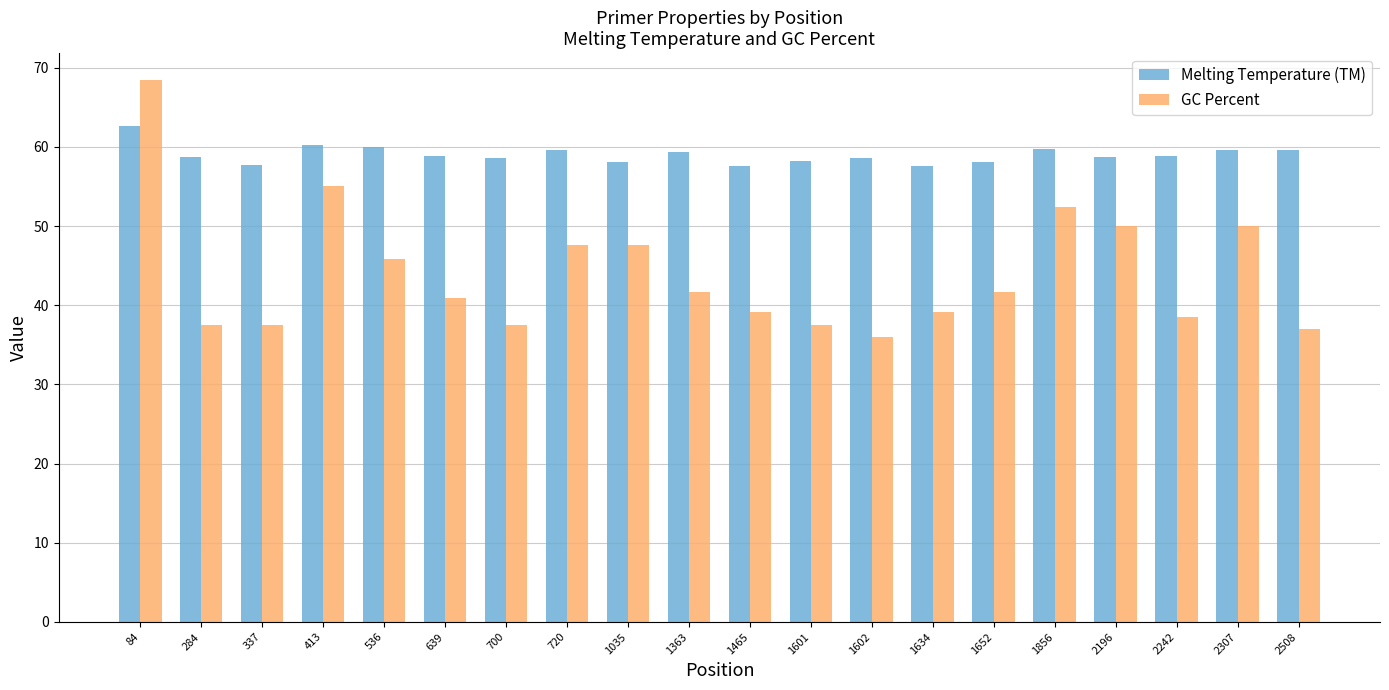

How many categories are shown in the chart?

20